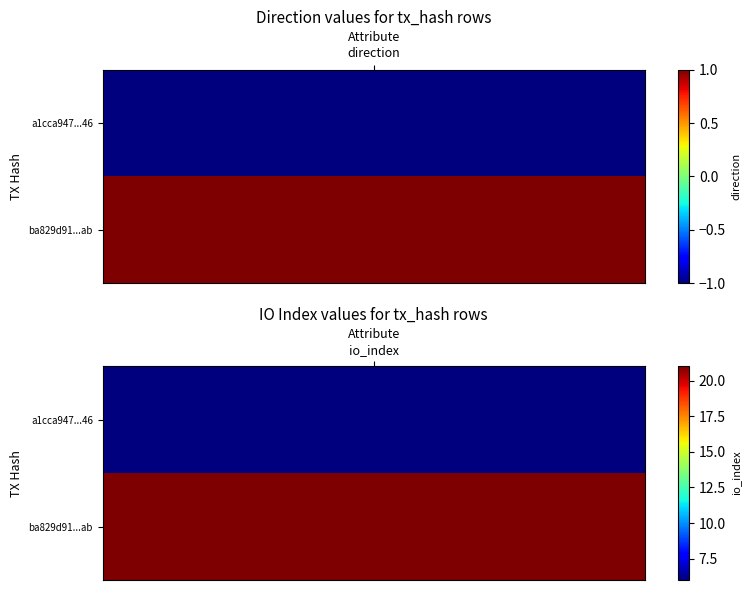

At 1, list the series in order from largest to smallest.

ba829d91d6676962601200cdd35c610520c54ab, a1cca947f7b636ef5234b6c36eb74cf2d328e46